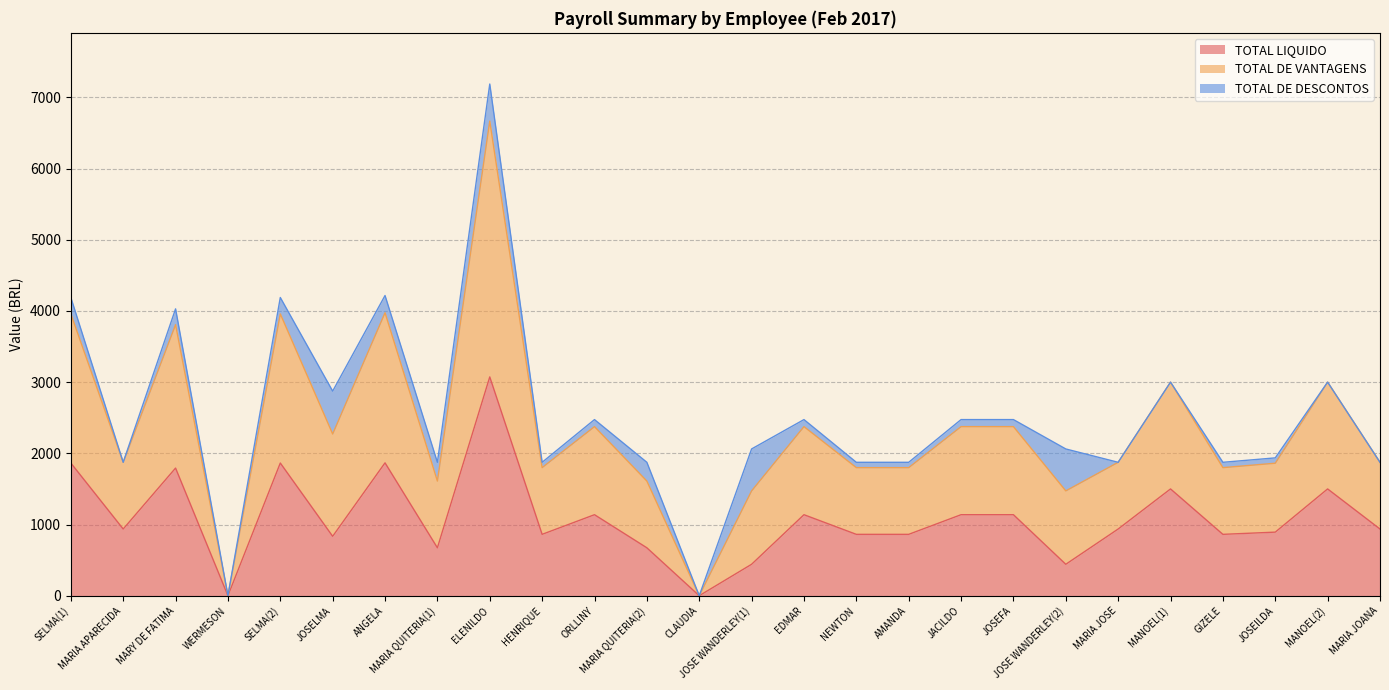

At which label is TOTAL LIQUIDO closest to 1536?

MANOEL(1)